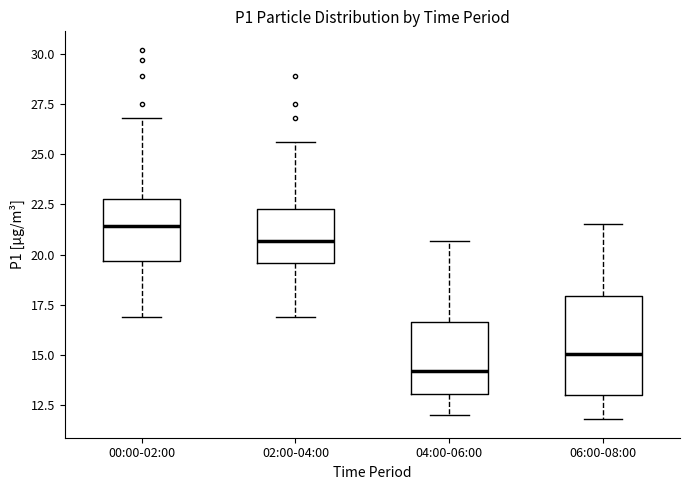

Which box has the highest median line?

00:00-02:00